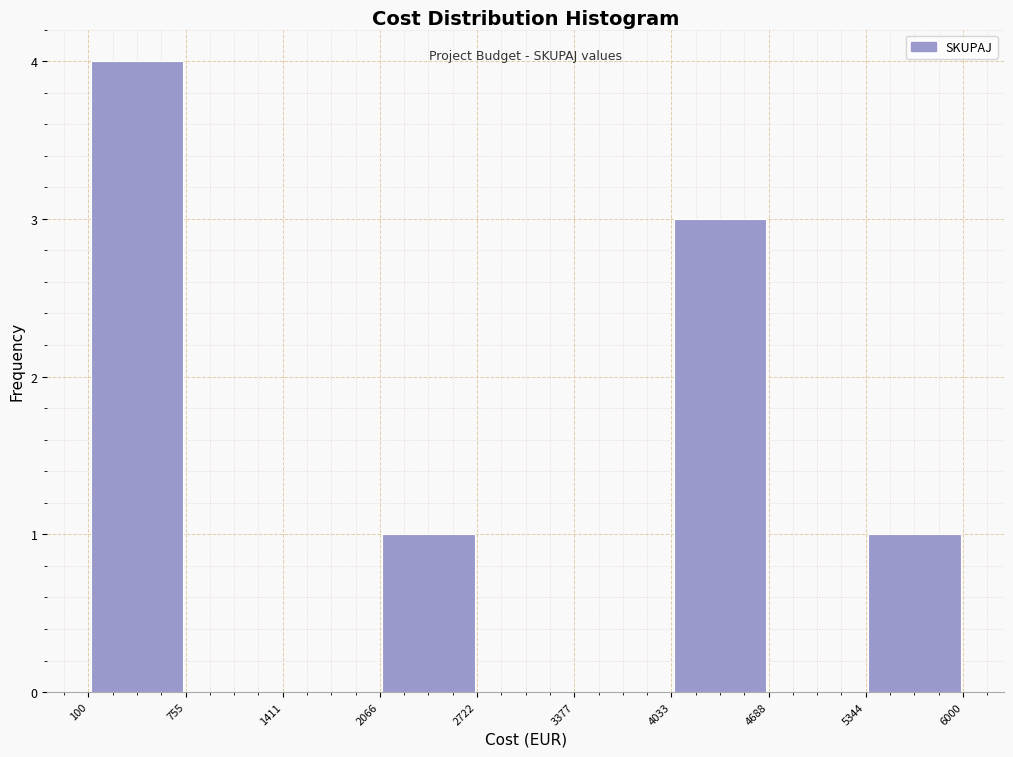

Reading left to right, transcribe this chart: for each bar, give the range it covers on the x-axis and its height. The values are not printed on the chart, so give them approximately, as read against the axis.

100 to 755: 4
755 to 1411: 0
1411 to 2066: 0
2066 to 2722: 1
2722 to 3377: 0
3377 to 4033: 0
4033 to 4688: 3
4688 to 5344: 0
5344 to 6000: 1